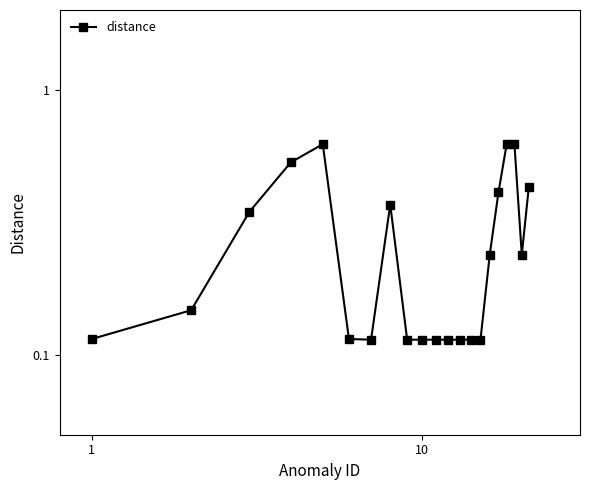

Reading left to right, list all the values displayed in this chart.

0.1	0.1	0.3	0.5	0.6	0.1	0.1	0.4	0.1	0.1	0.1	0.1	0.1	0.1	0.1	0.2	0.4	0.6	0.6	0.2	0.4